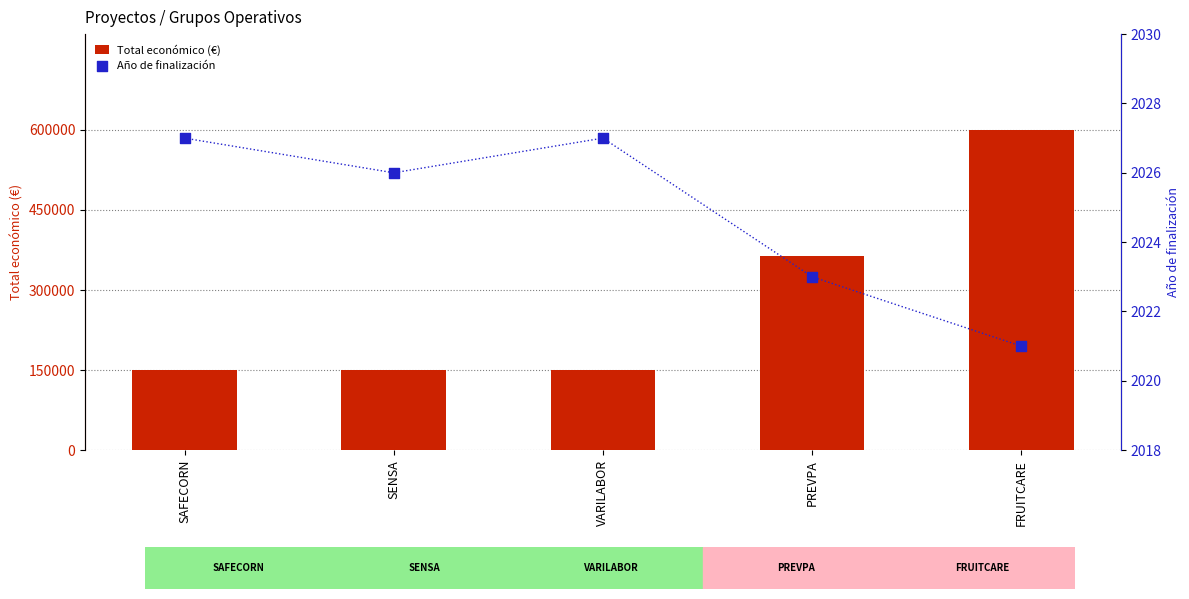

At how many categories does at least one series exceed 104083?

5